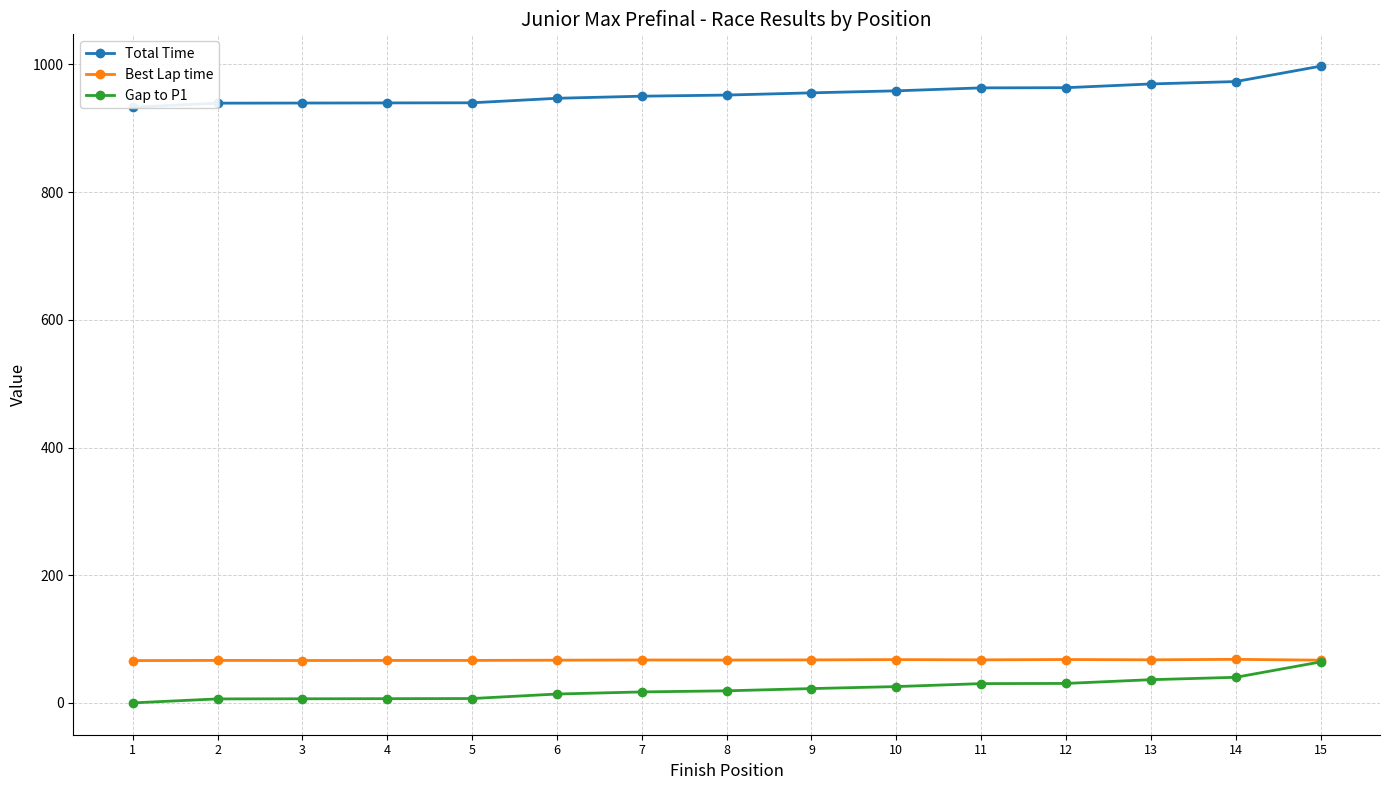

True or false: Total Time has a value of 963.3 at 11.

True